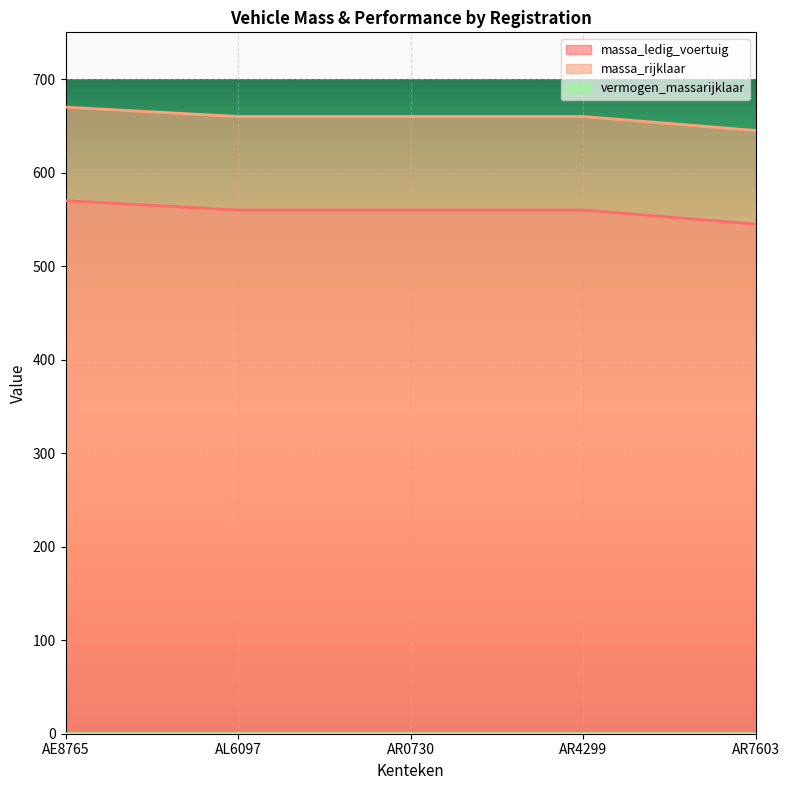

Count the vermogen_massarijklaar values in the range 0 to 1.

5